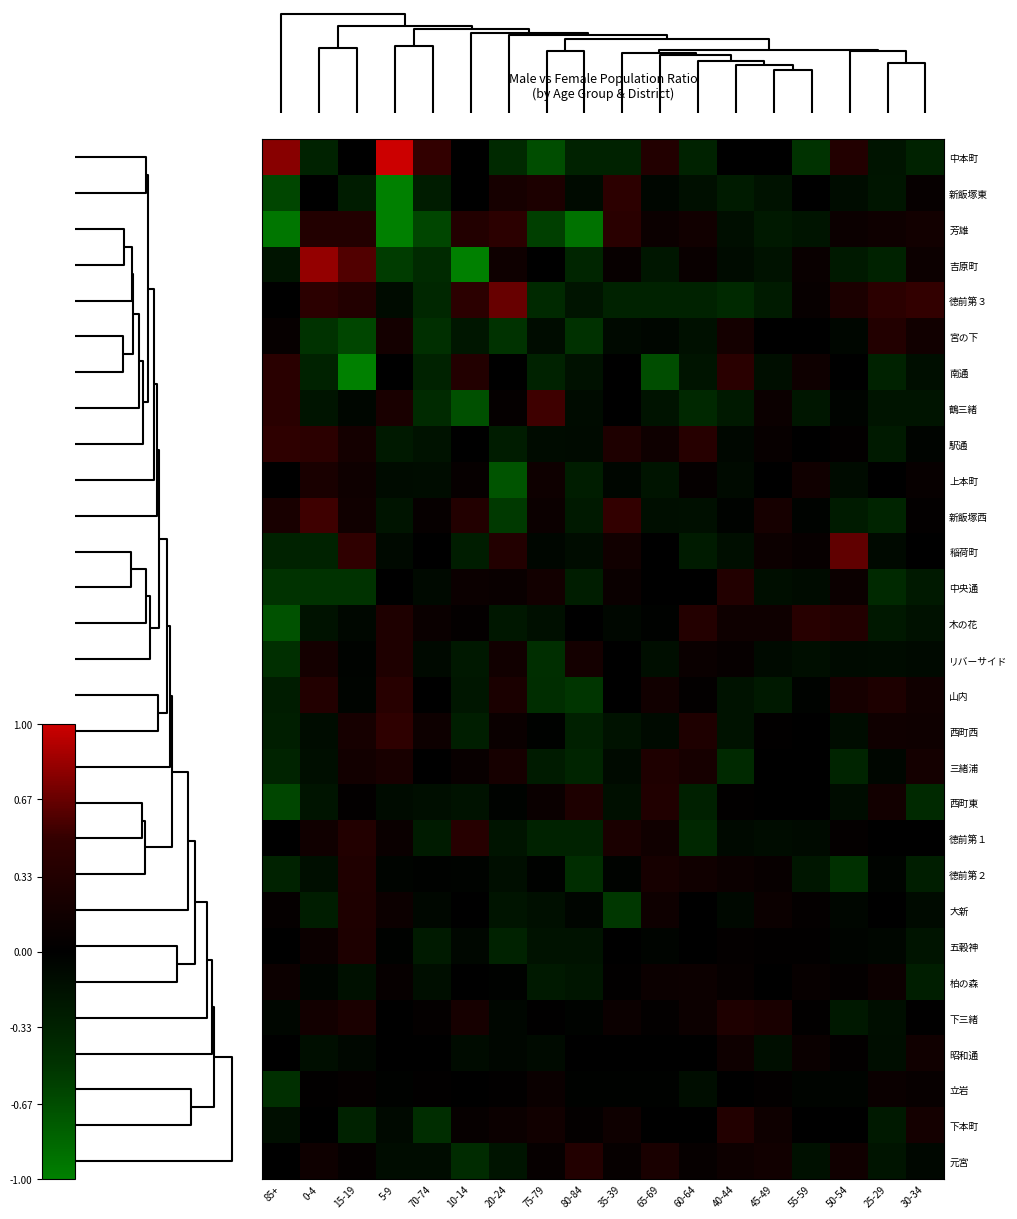

Count the number of data series in this chart.

29